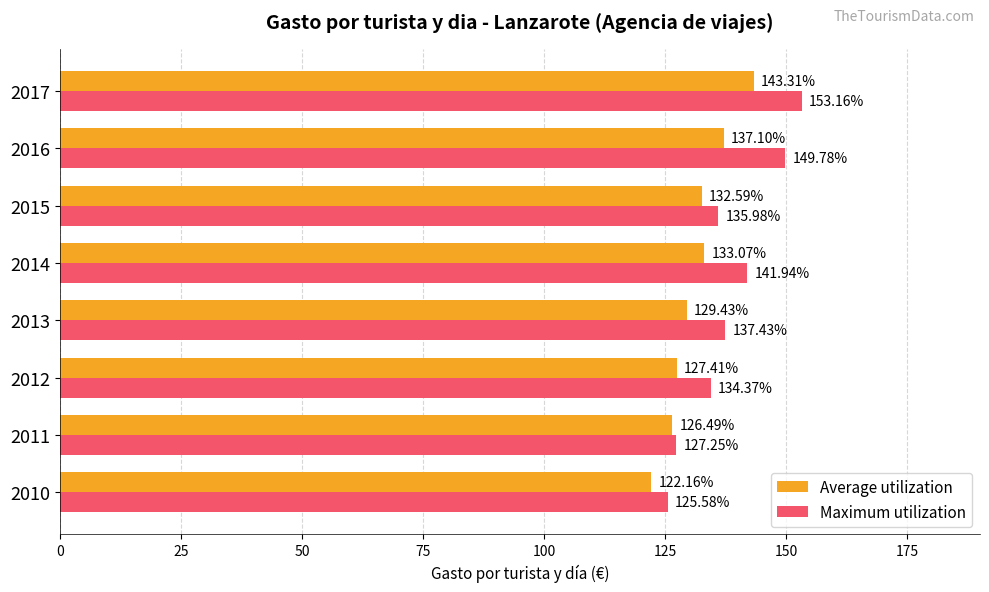

How many values in the Average utilization series exceed 132?

4